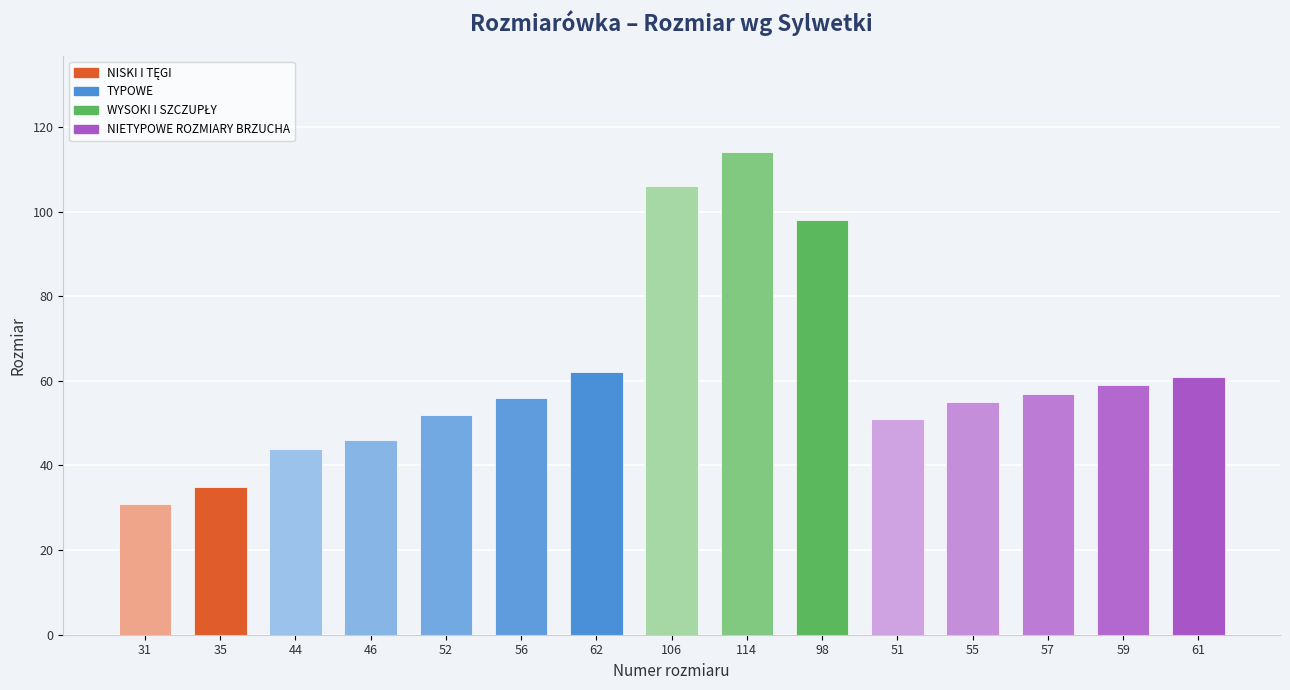

The chart shows a value of 79 at 52. True or false?

False